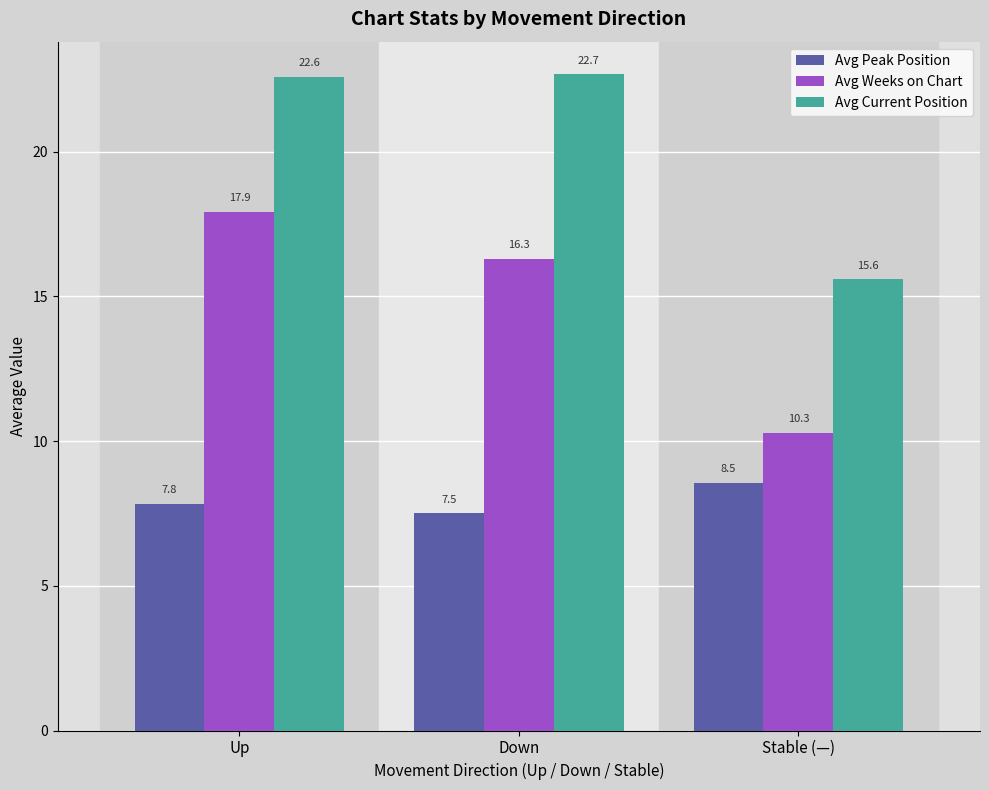

What is the sum of the Avg Peak Position values at Stable (—) and Down?

16.0